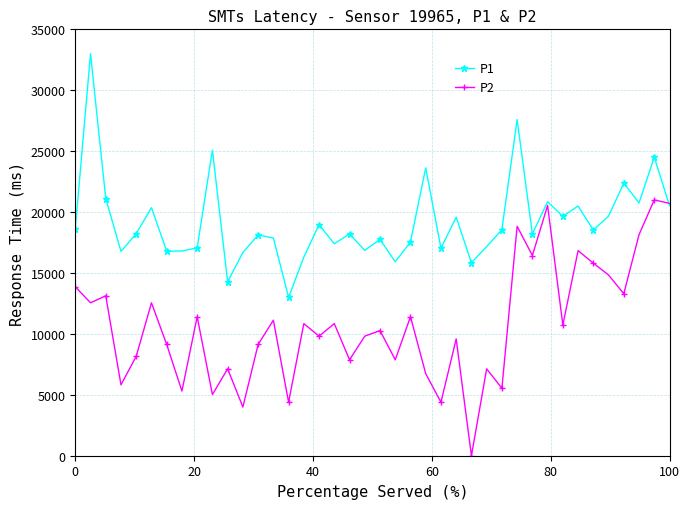

At how many categories does at least one series exceed 10667?

40